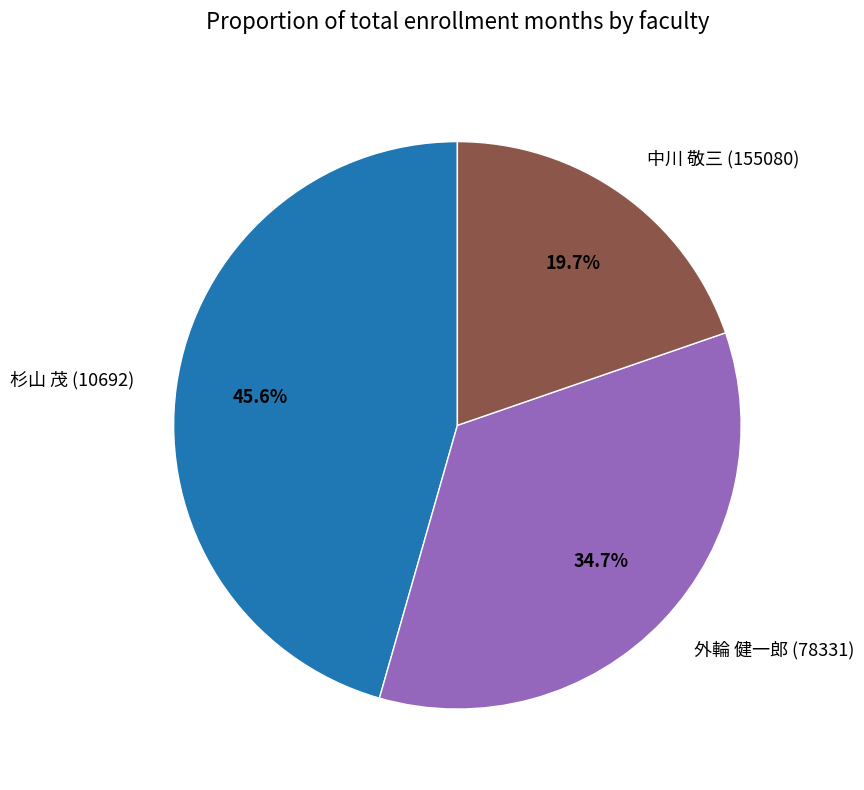

To the nearest percent, what is the difference between the 中川 敬三 (155080) and 外輪 健一郎 (78331) slice percentages?

15%